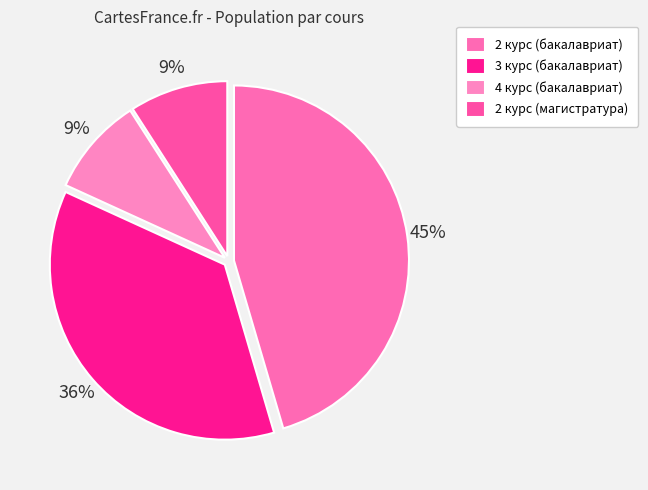

To the nearest percent, what is the combined percentage of 3 курс (бакалавриат) and 2 курс (бакалавриат)?

82%